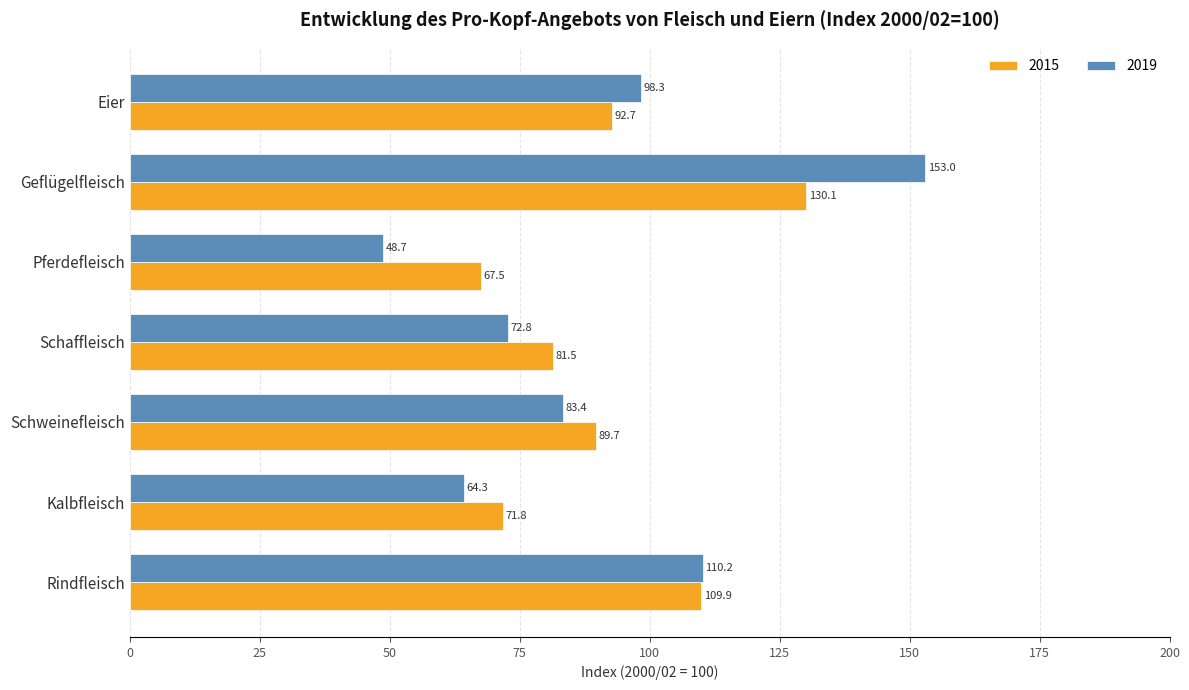

Where is 2015 nearest to the value 98?

Eier